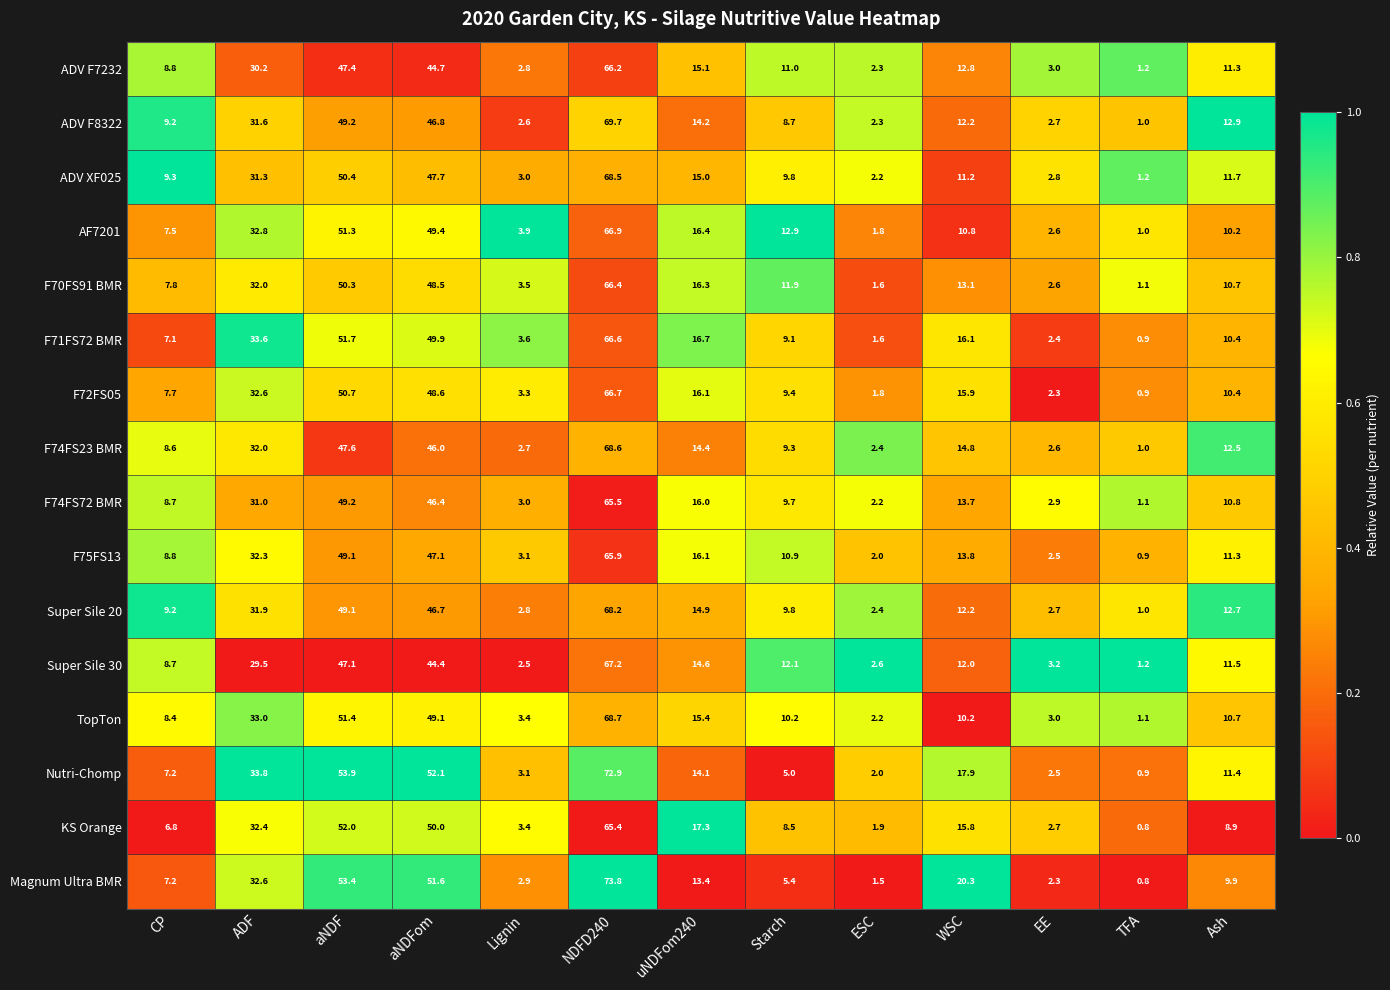

What is the difference between the maximum and minimum values in the ADV F8322 series?

68.7